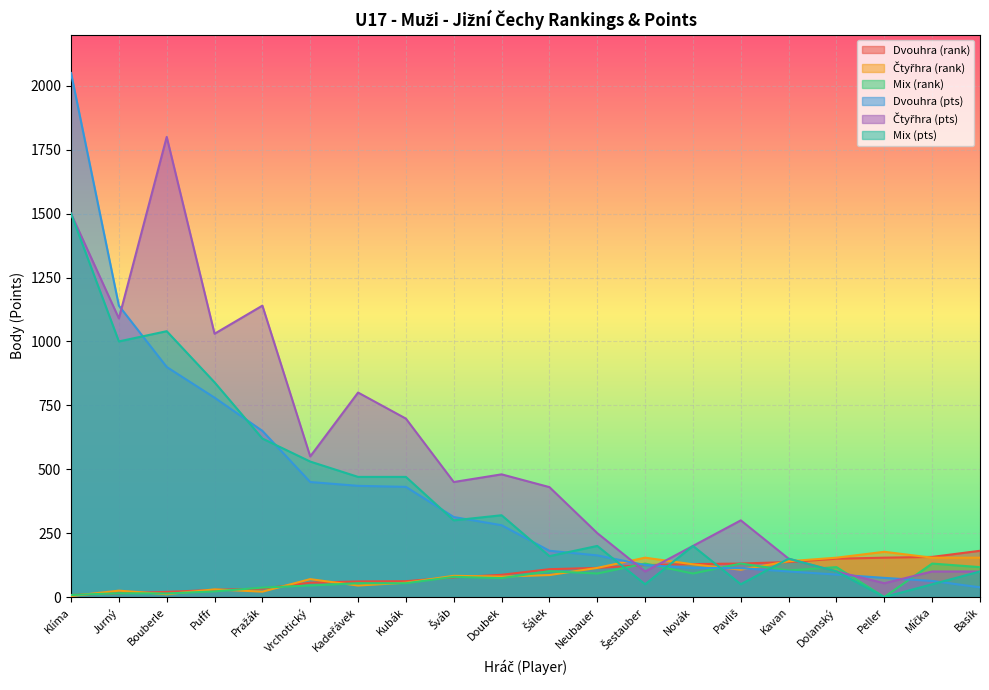

What is the difference between the maximum and minimum values in the Čtyřhra (pts) series?

1746